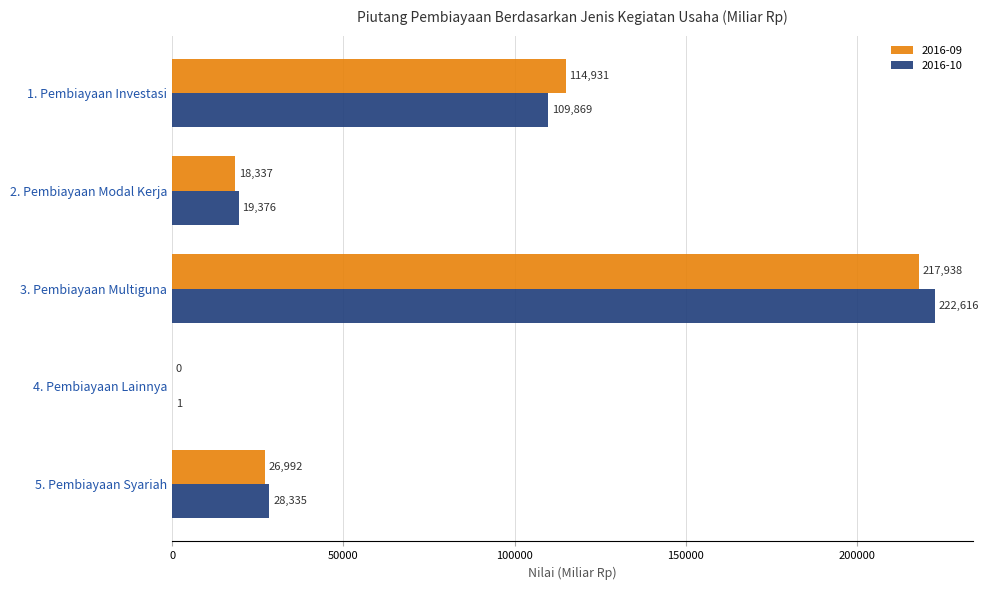

At which category is the sum across all series the highest?

3. Pembiayaan Multiguna